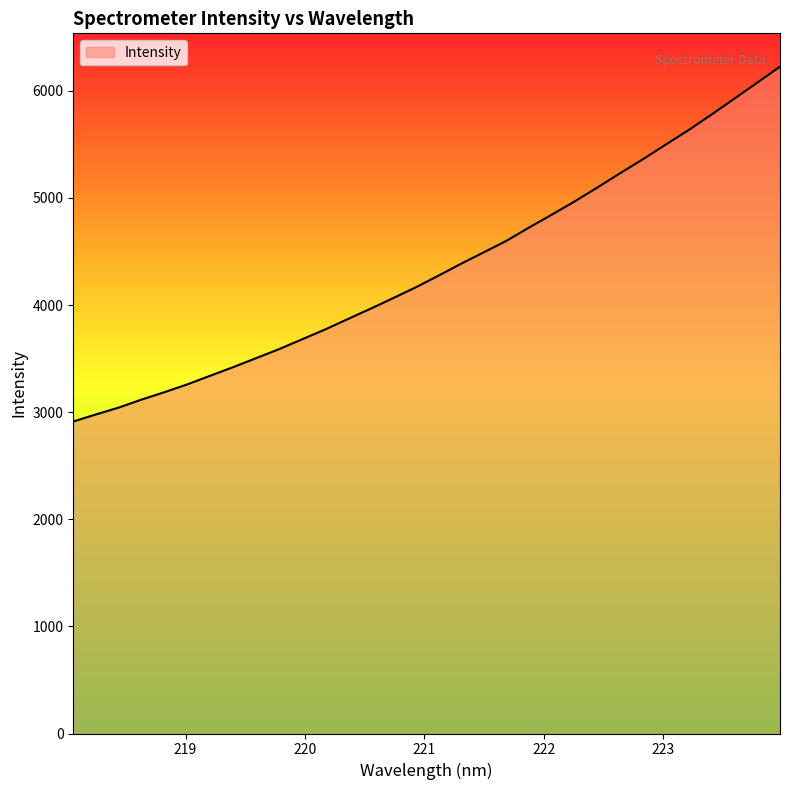

What is the difference between the maximum and minimum values?

3312.9